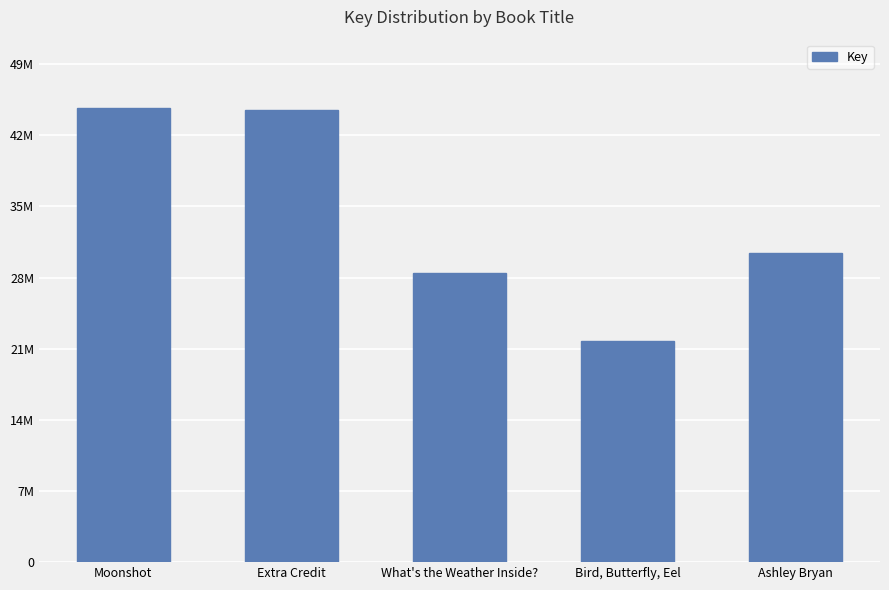

Which has a higher value, Moonshot or Extra Credit?

Moonshot